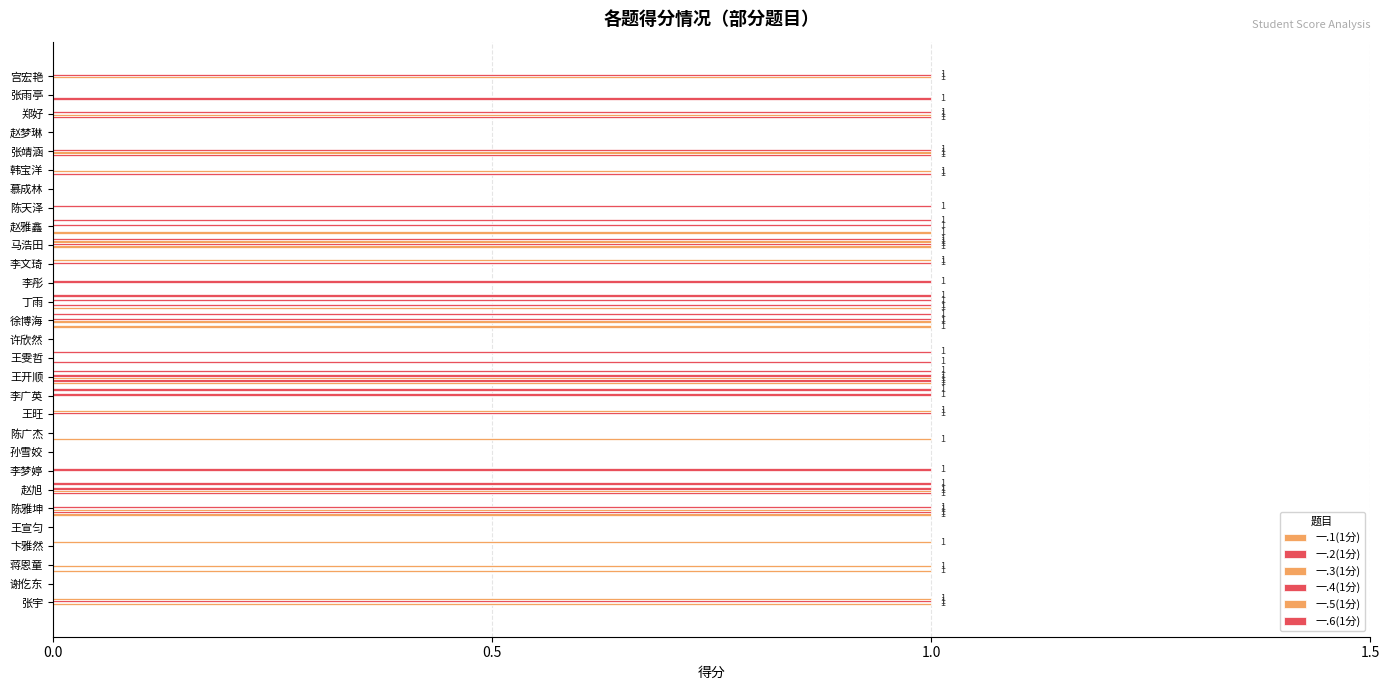

How many series are shown in this chart?

6